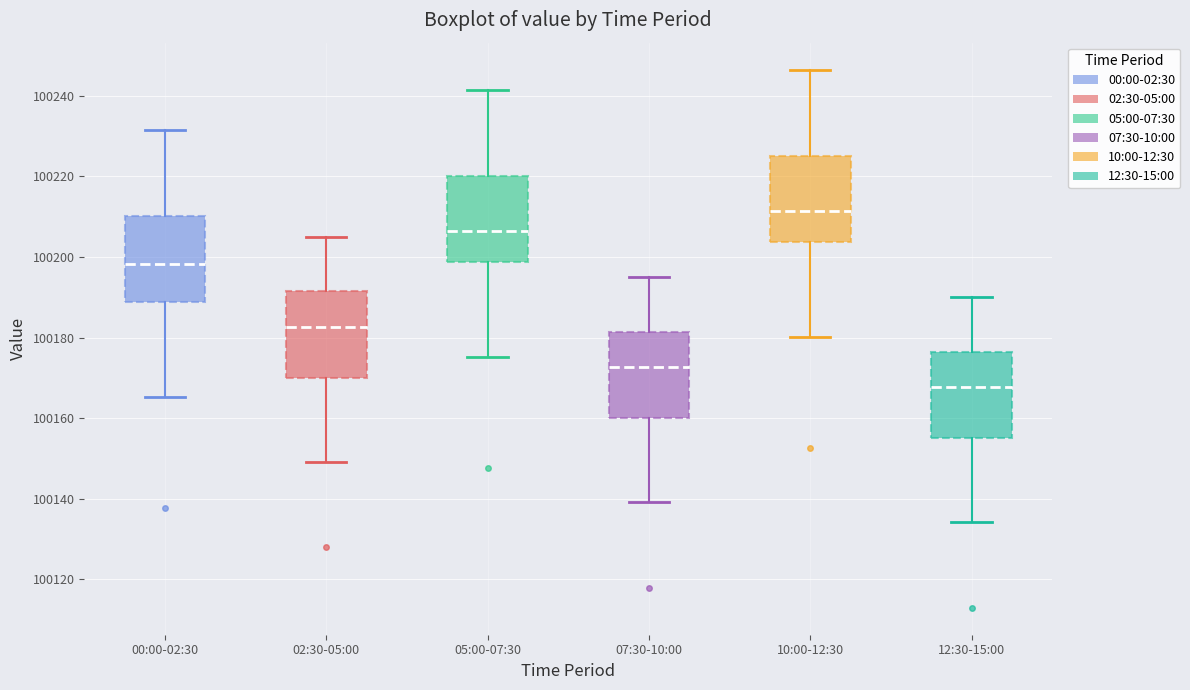

Reading left to right, read every box against the y-axis: the position of its median line, the range the box covers, and the ends of its whiskers. The values are not printed on the chart, so give them approximately, as read against the axis.

00:00-02:30: median 100198, box 100188 to 100210, whiskers 100166 to 100232
02:30-05:00: median 100182, box 100170 to 100192, whiskers 100150 to 100206
05:00-07:30: median 100206, box 100198 to 100220, whiskers 100176 to 100242
07:30-10:00: median 100172, box 100160 to 100182, whiskers 100140 to 100196
10:00-12:30: median 100212, box 100204 to 100226, whiskers 100180 to 100246
12:30-15:00: median 100168, box 100156 to 100176, whiskers 100134 to 100190